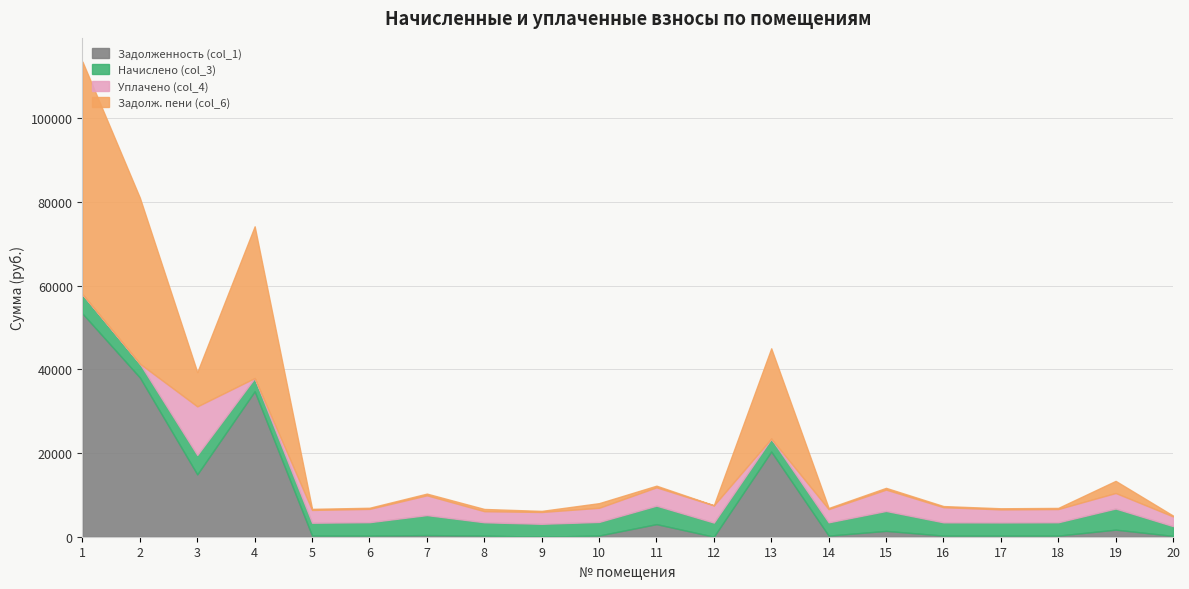

What are all the series names shown in the legend?

Задолженность (col_1), Начислено (col_3), Уплачено (col_4), Задолж. пени (col_6)